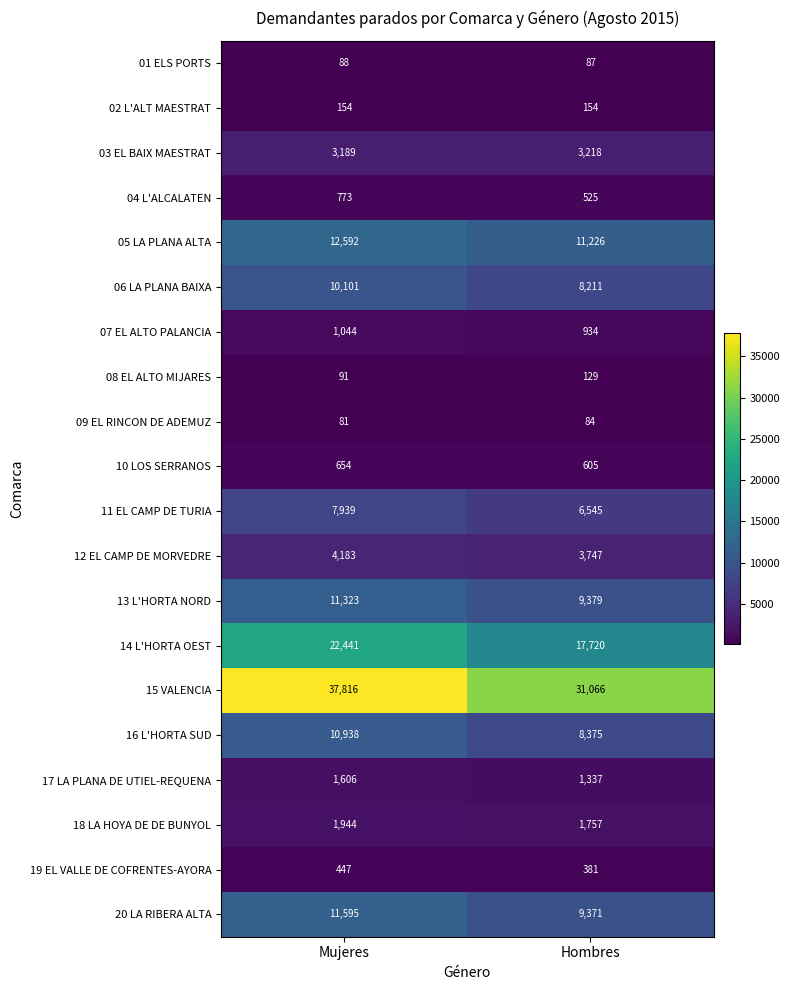

At which label does 09 EL RINCON DE ADEMUZ reach its minimum?

Mujeres